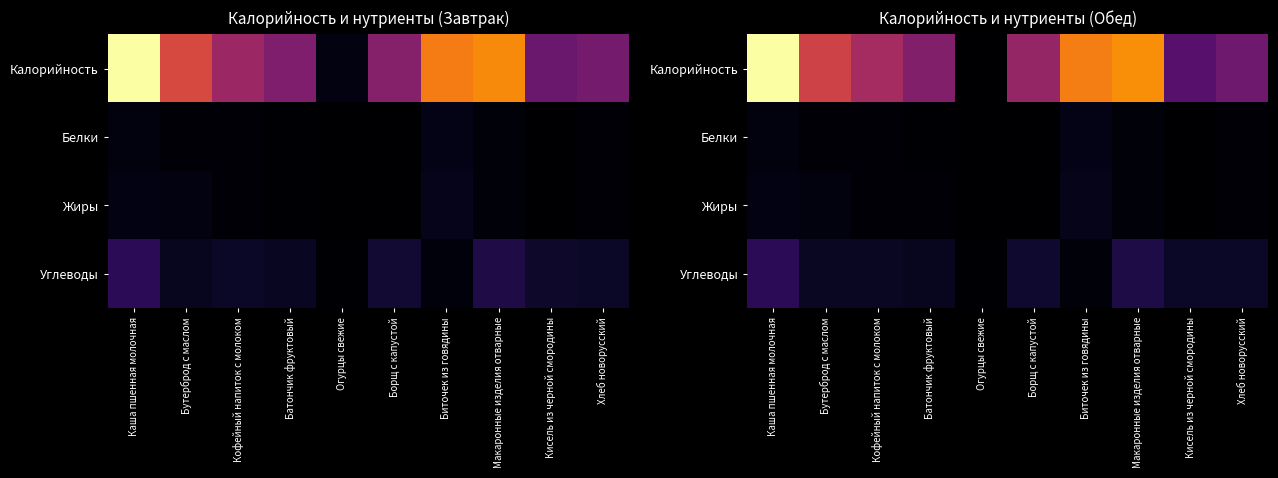

Rank the series by their maximum value, from lowest to highest.

Белки, Жиры, Углеводы, Калорийность